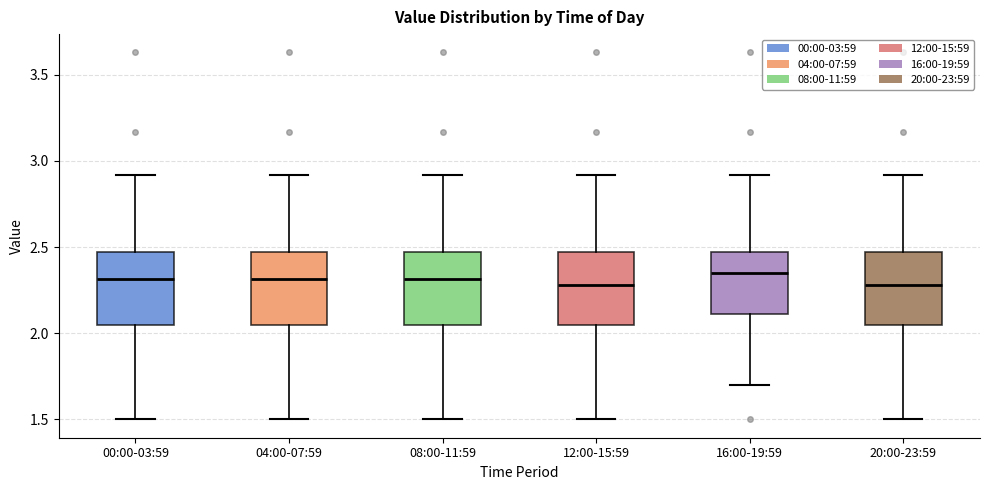

Reading left to right, read every box against the y-axis: the position of its median line, the range the box covers, and the ends of its whiskers. The values are not printed on the chart, so give them approximately, as read against the axis.

00:00-03:59: median 2.30, box 2.05 to 2.45, whiskers 1.50 to 2.90
04:00-07:59: median 2.30, box 2.05 to 2.45, whiskers 1.50 to 2.90
08:00-11:59: median 2.30, box 2.05 to 2.45, whiskers 1.50 to 2.90
12:00-15:59: median 2.30, box 2.05 to 2.45, whiskers 1.50 to 2.90
16:00-19:59: median 2.35, box 2.10 to 2.45, whiskers 1.70 to 2.90
20:00-23:59: median 2.30, box 2.05 to 2.45, whiskers 1.50 to 2.90